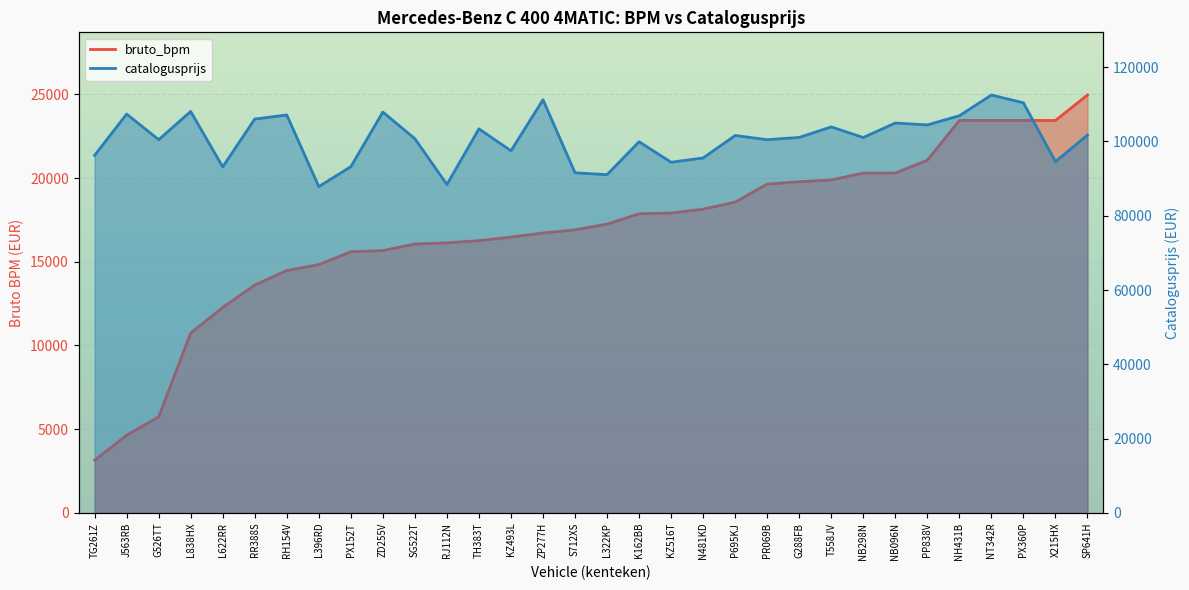

At which label is bruto_bpm closest to 14051?

RH154V